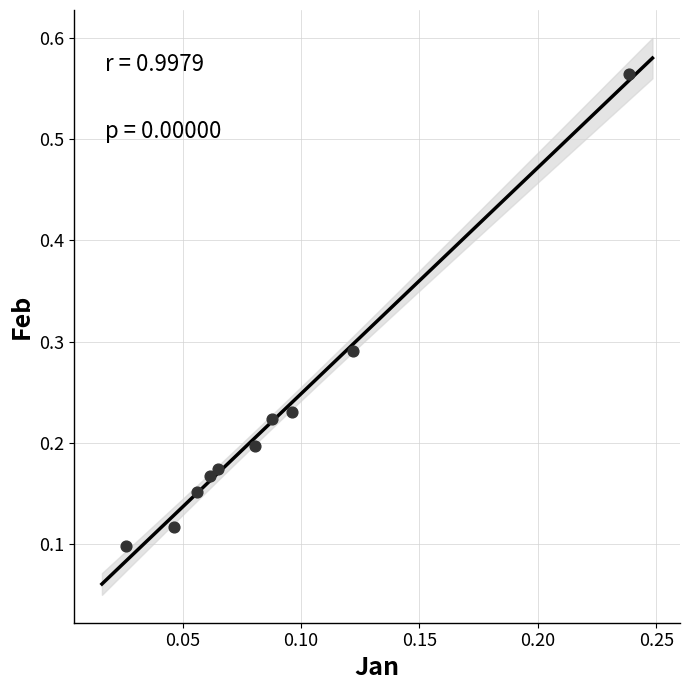

What is the range of Y values (max minus min)?

0.5